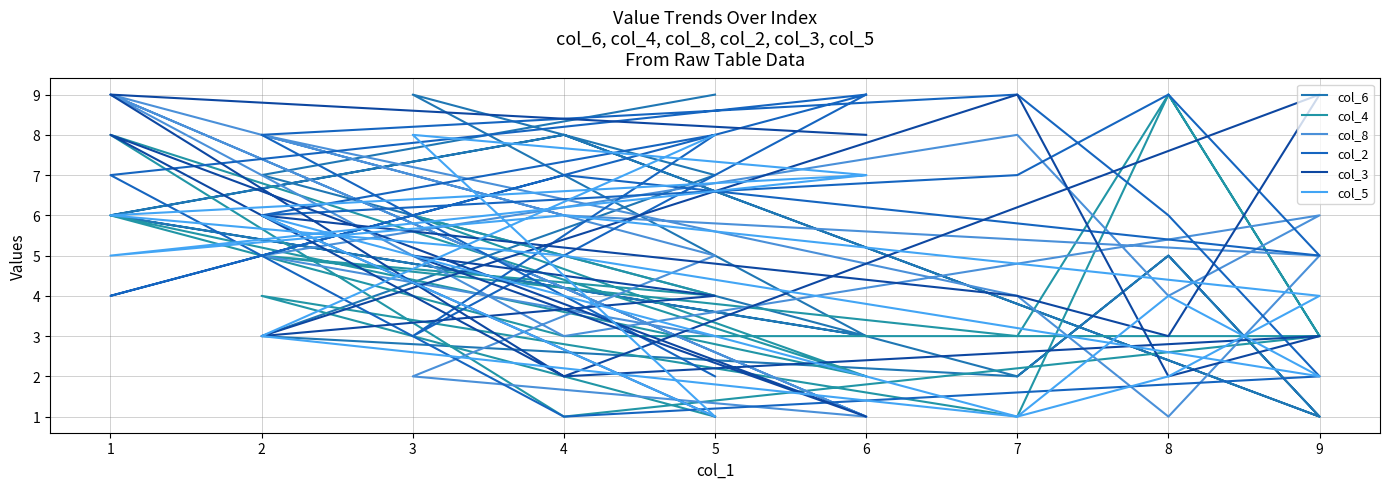

How many lines are shown in the chart?

6